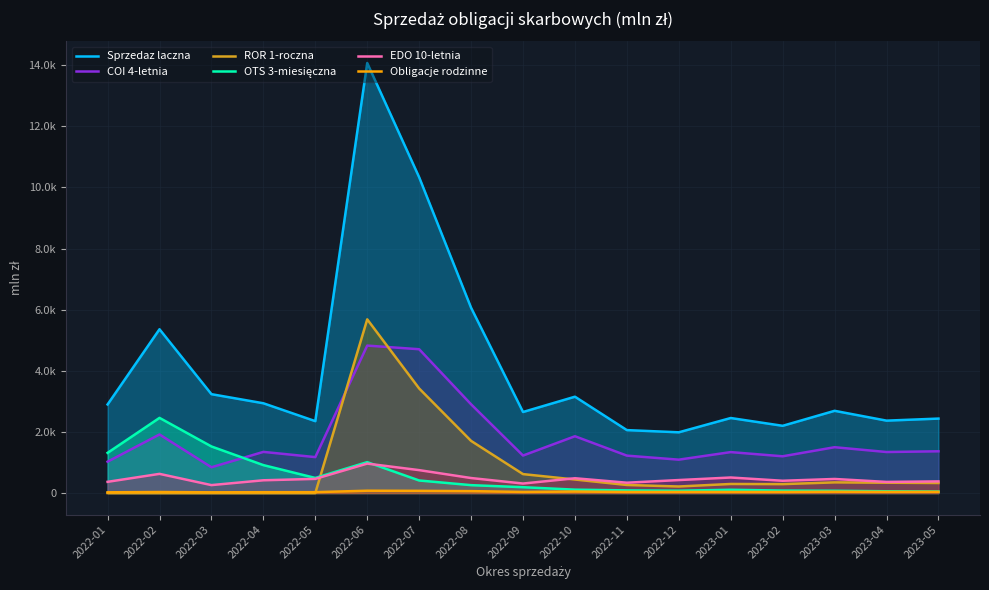

Reading right to left, what are all the values shown in this chart?

Sprzedaz laczna: 2437.2	2370.2	2691.4	2200.9	2455.9	1988.3	2060.3	3153.2	2652.9	6063.5	10333.4	14072.5	2353.5	2938.5	3236.0	5360.2	2899.3
COI 4-letnia: 1367.0	1343.0	1500.4	1203.3	1340.3	1093.1	1225.0	1859.3	1227.7	2904.0	4706.6	4825.7	1176.6	1347.4	844.4	1917.7	1027.0
ROR 1-roczna: 329.4	338.7	349.9	292.6	297.5	215.3	264.6	443.4	620.5	1707.2	3422.6	5684.5	0.0	0.0	0.0	0.0	0.0
OTS 3-miesięczna: 50.0	59.0	75.1	81.7	107.9	77.6	87.7	111.6	192.1	258.9	412.0	1012.2	494.8	914.7	1525.3	2460.3	1315.6
EDO 10-letnia: 382.1	364.9	461.3	402.6	509.2	425.7	339.1	484.8	311.7	491.9	750.5	964.0	464.0	418.1	260.4	628.2	367.4
Obligacje rodzinne: 41.2	39.2	44.3	35.7	35.9	37.0	36.1	50.2	36.9	63.5	72.8	77.0	29.5	28.6	25.0	34.5	24.9